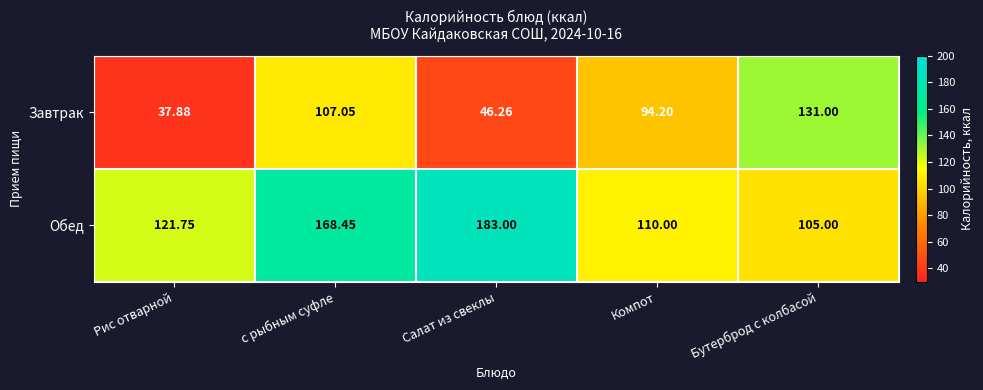

At Салат из свеклы, list the series in order from smallest to largest.

Завтрак, Обед